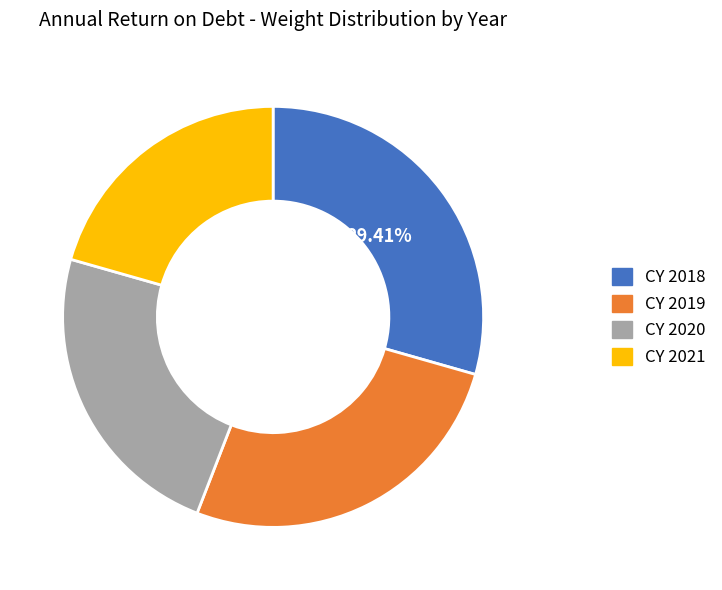

Is there a majority slice in this chart?

No